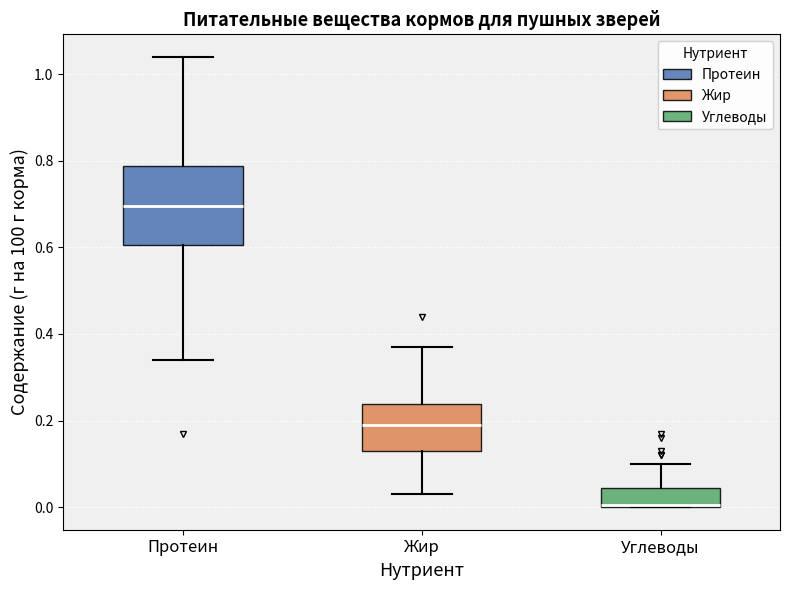

Which box has the lowest median line?

Углеводы